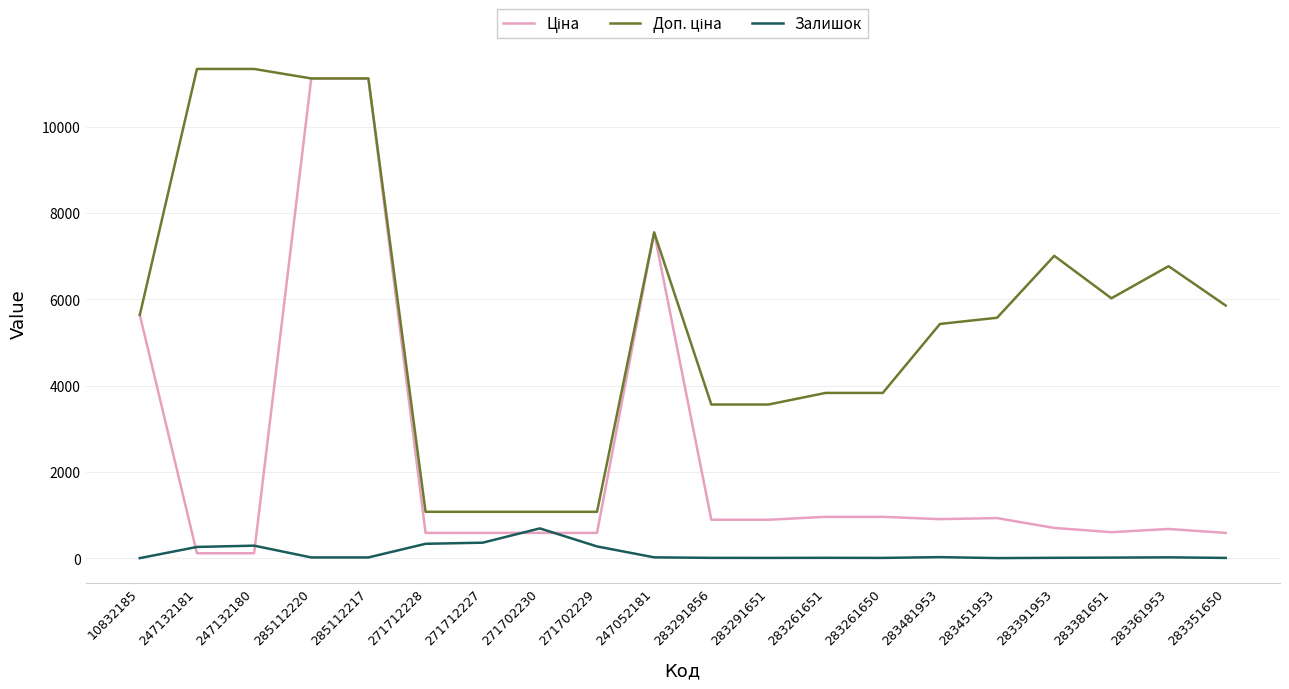

The value of Залишок at 271702230 is 690.0. True or false?

True